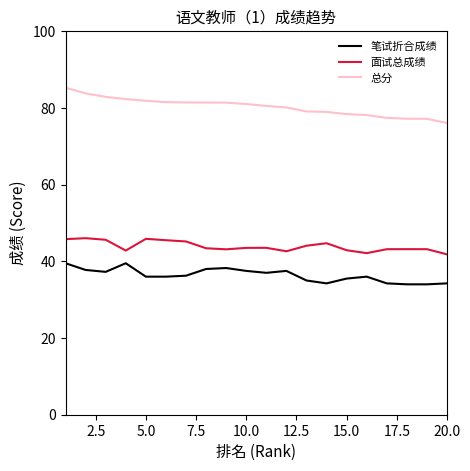

What is the difference between the maximum and minimum values in the 笔试折合成绩 series?

5.5